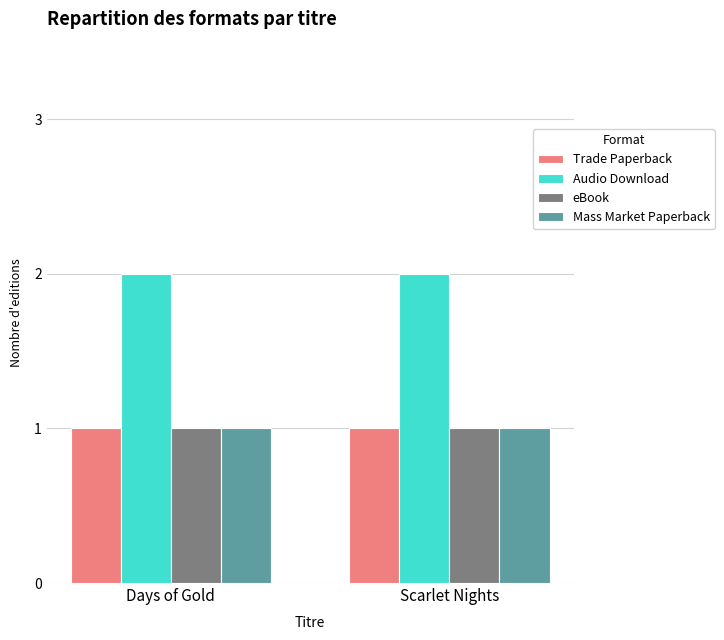

The Audio Download series shows 1 at Scarlet Nights. True or false?

False